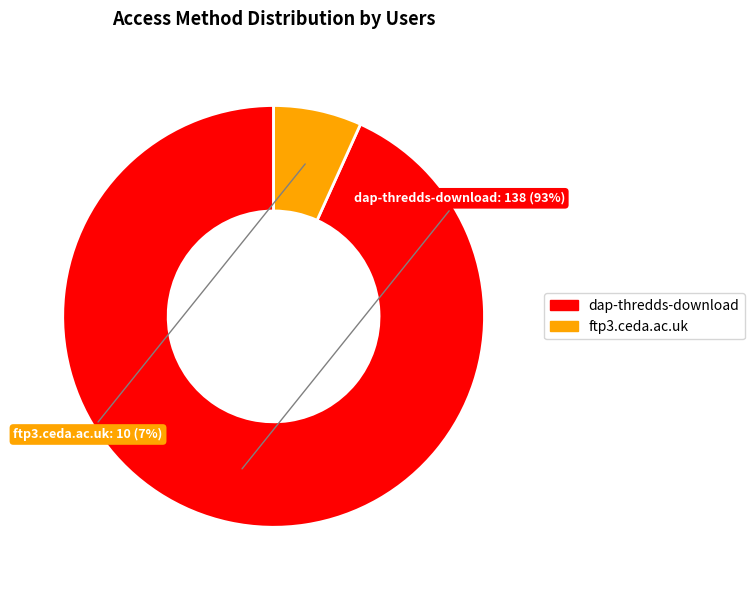

Which slice represents more than half of the pie?

dap-thredds-download